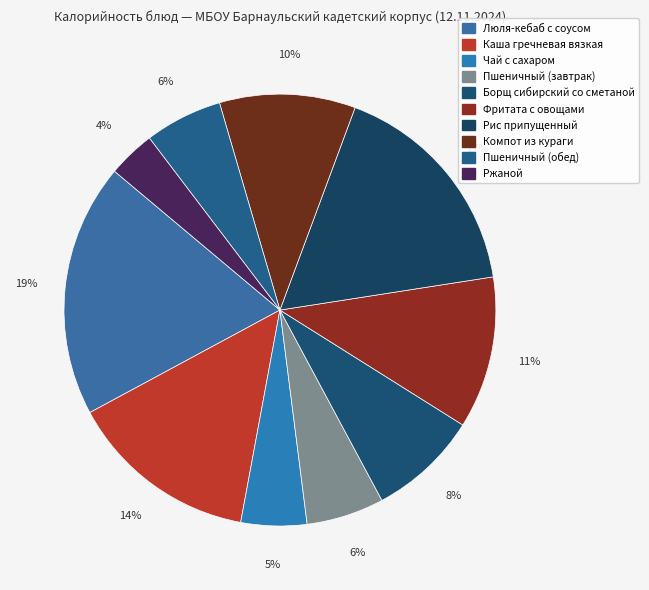

Approximately how many times larger is the value at Пшеничный (завтрак) compared to Борщ сибирский со сметаной?

0.7